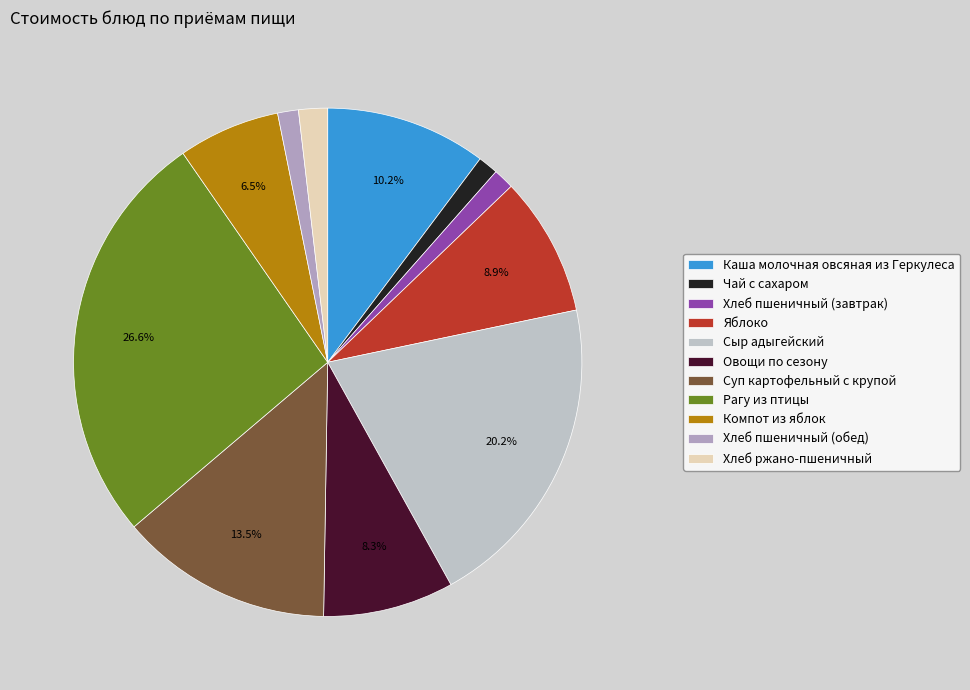

Is there any slice that represents more than half of the pie?

No